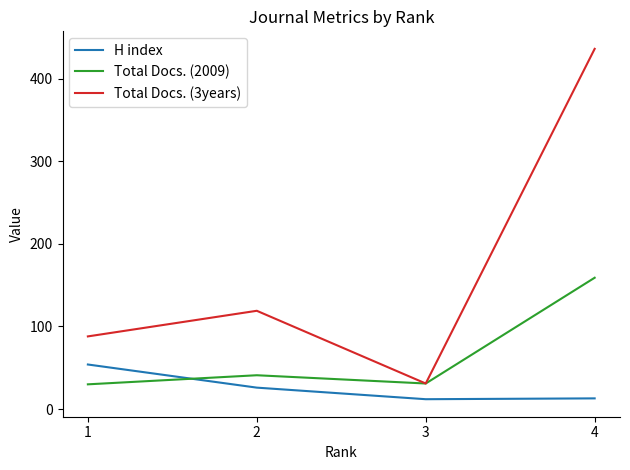

How many lines are shown in the chart?

3